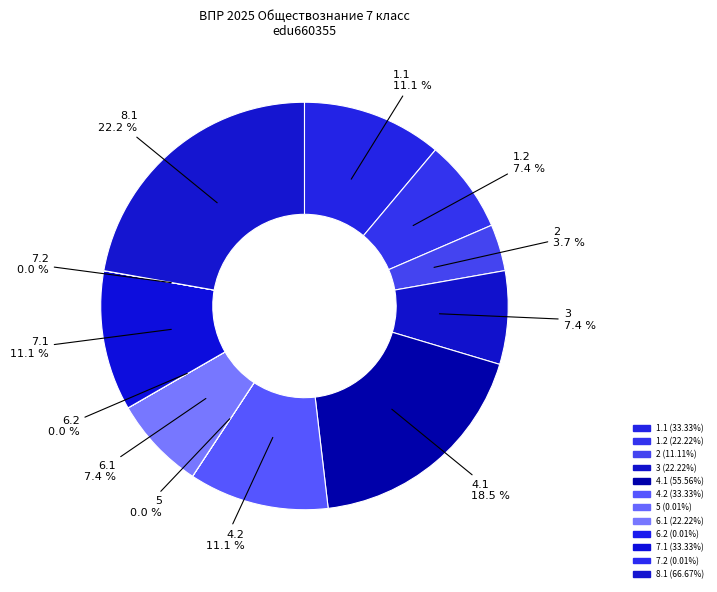

Which slice is the smallest?

5